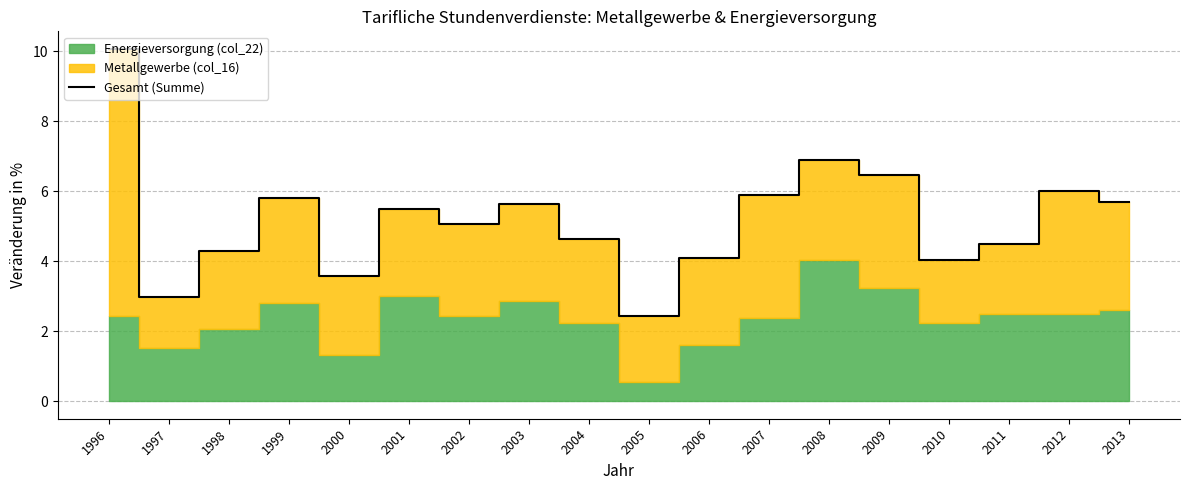

Which label corresponds to the largest value in the chart?

1996